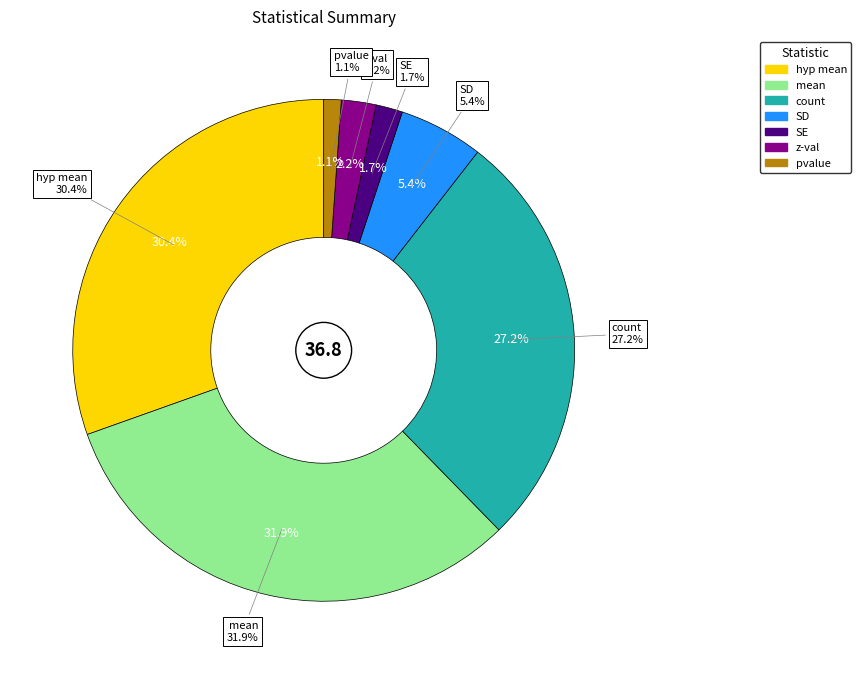

How many segments does this pie chart have?

7